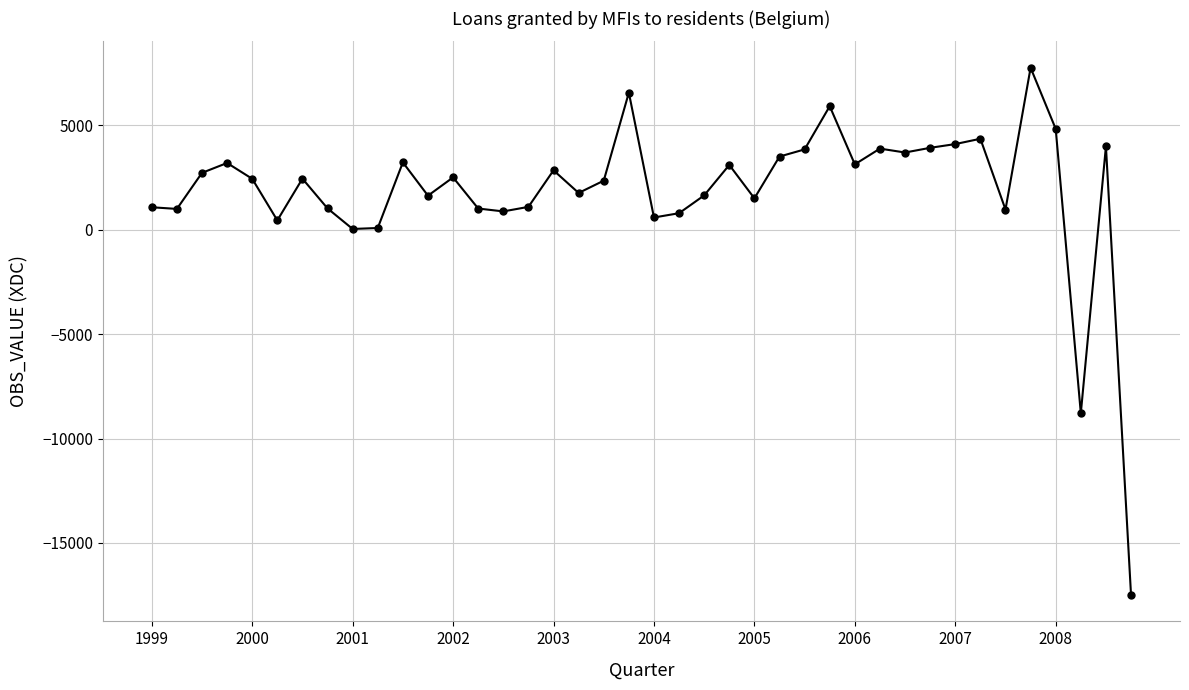

How many values are below 2451?

20